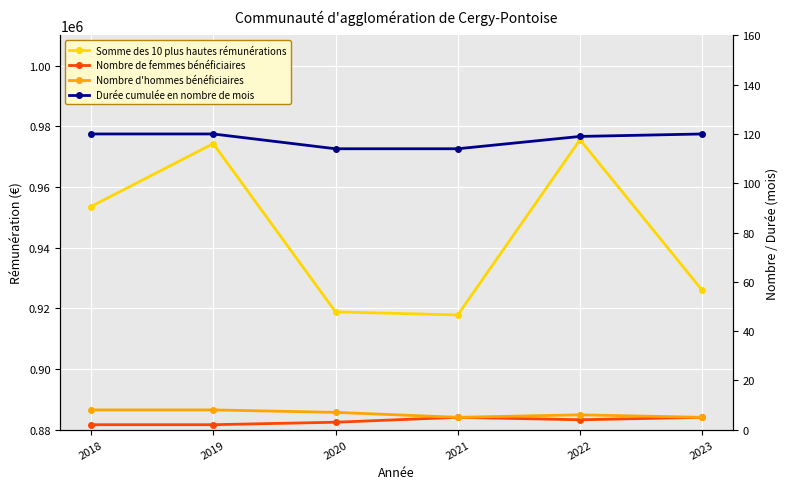

The value of Nombre d'hommes bénéficiaires at 2019 is 10.6. True or false?

False